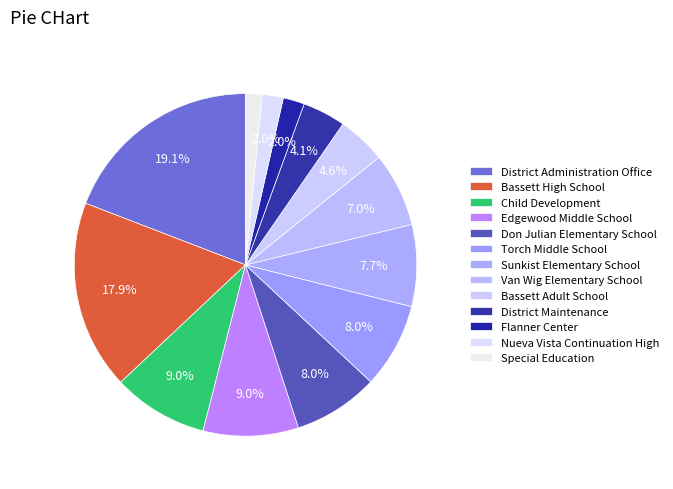

To the nearest percent, what percentage of the pie is Edgewood Middle School?

9%